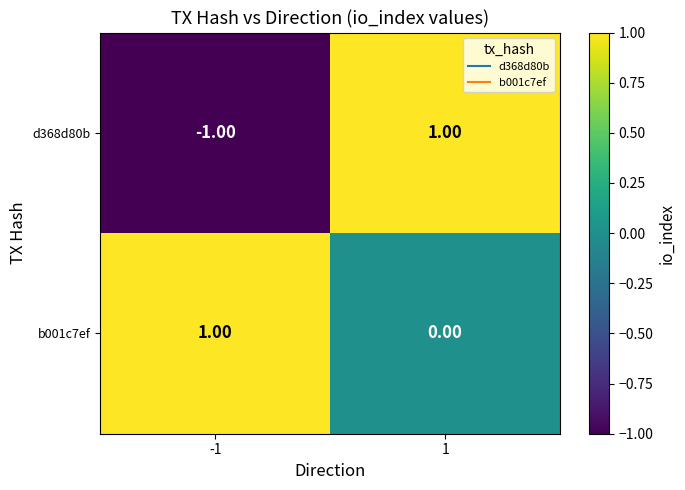

List the series in order of their overall mean, lowest first.

d368d80b, b001c7ef